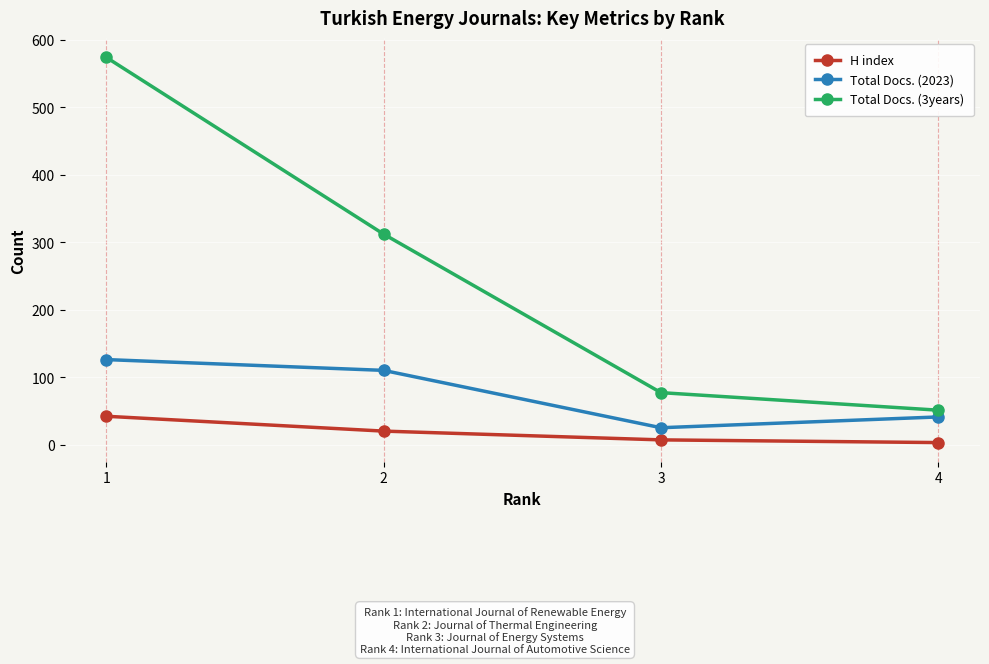

Reading left to right, list all the values displayed in this chart.

H index: 1=42	2=20	3=7	4=3
Total Docs. (2023): 1=126	2=110	3=25	4=41
Total Docs. (3years): 1=574	2=312	3=77	4=51